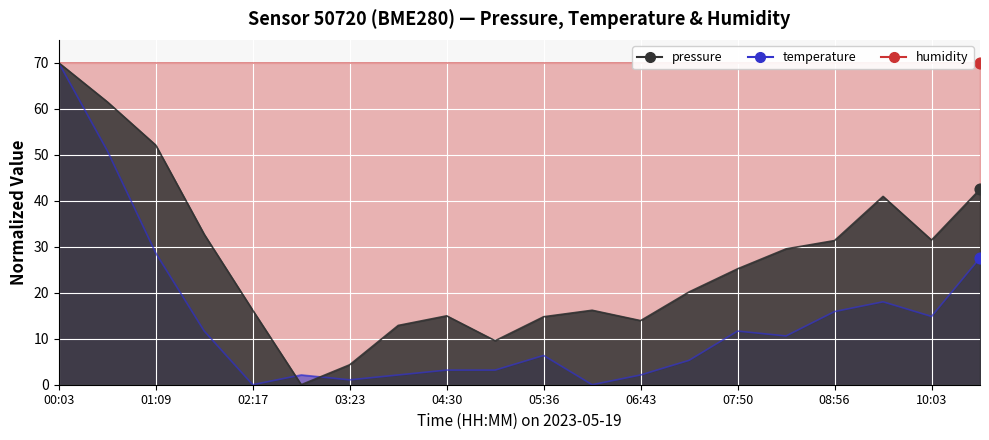

Which series contains the lowest Y value?

pressure